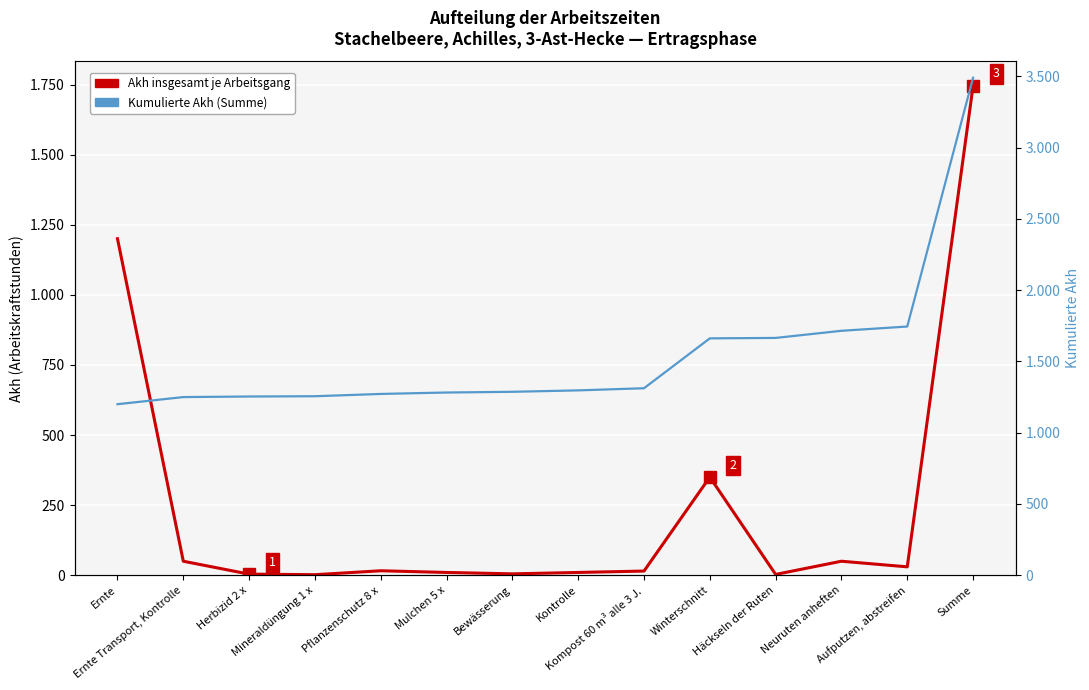

What is the label of the 8th point from the left?

Kontrolle